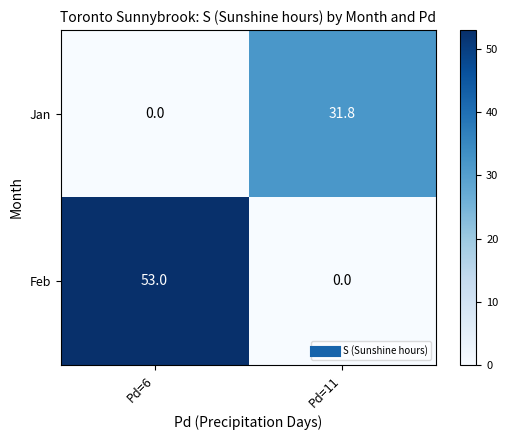

What is the difference between the Feb values at Pd=6 and Pd=11?

53.0